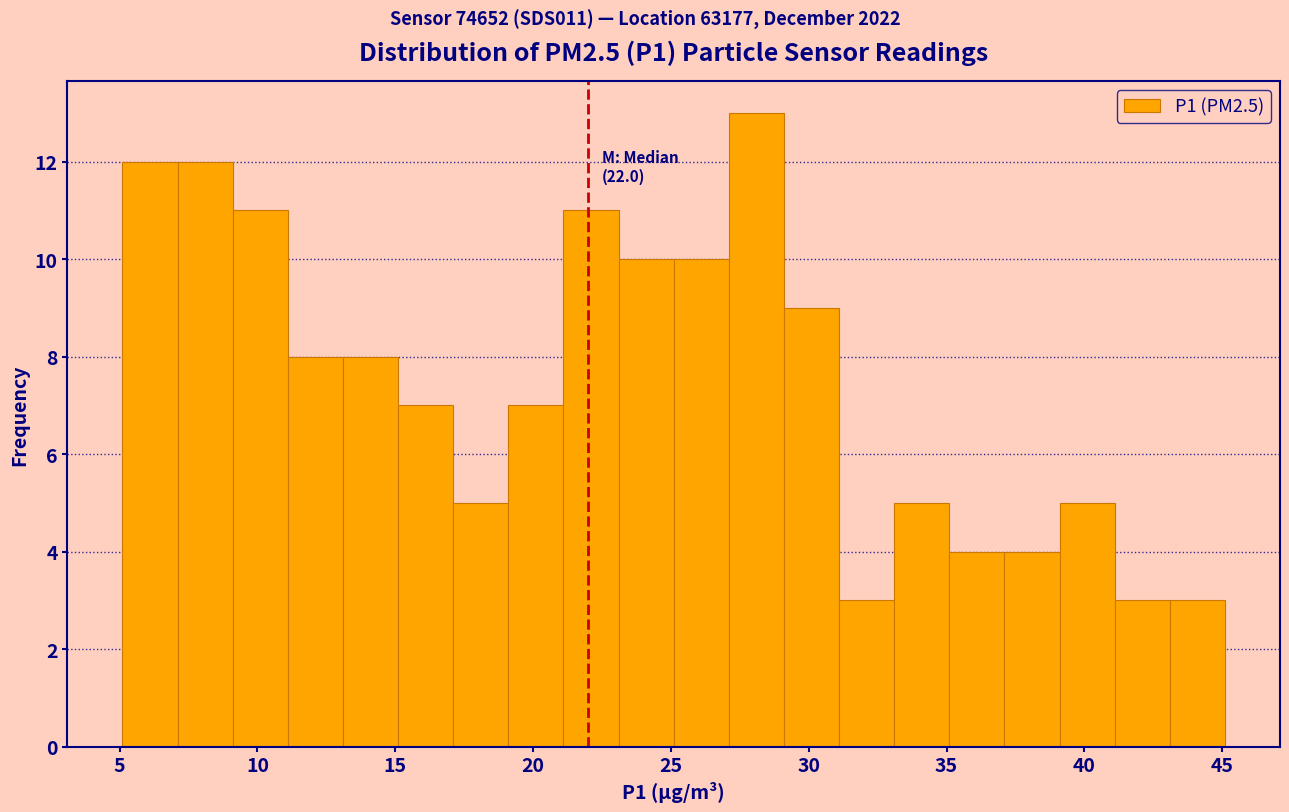

Which range on the x-axis has the tallest bar?

27.1 to 29.1